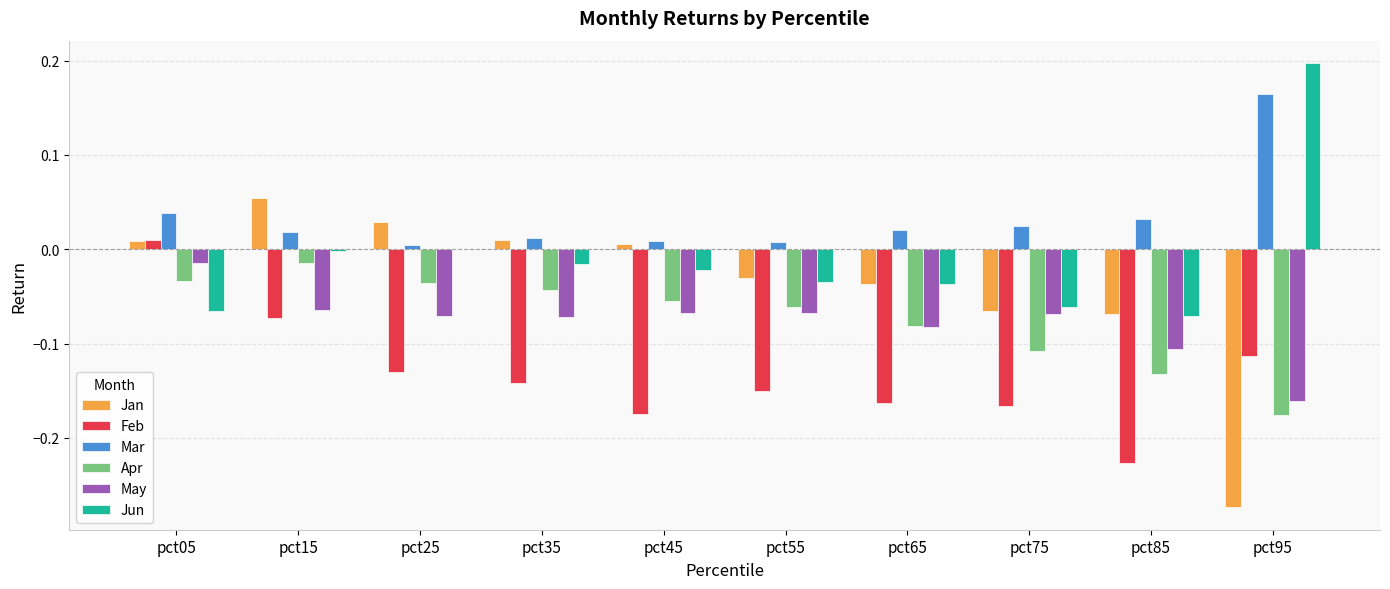

How many distinct data groups are displayed?

6